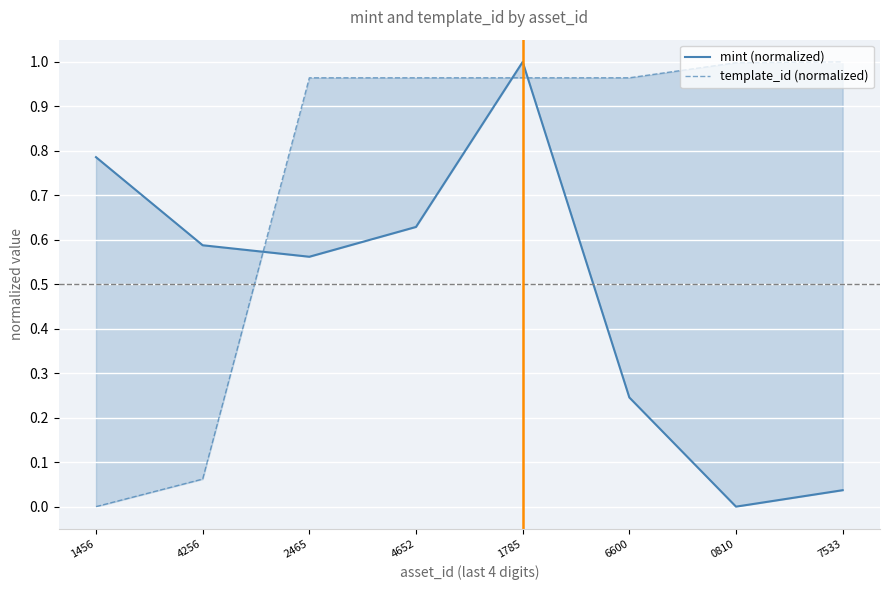

What is the sum of the template_id (normalized) values at 1785 and 6600?

1.9